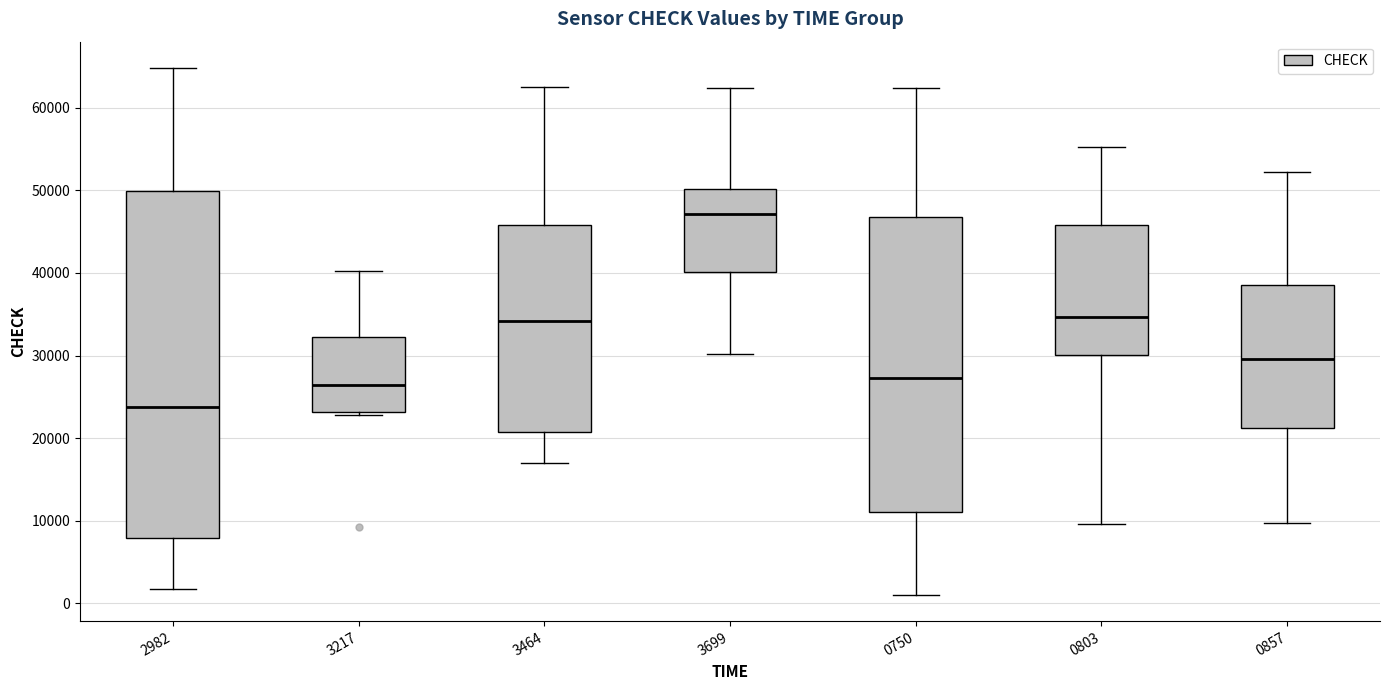

Reading left to right, read every box against the y-axis: the position of its median line, the range the box covers, and the ends of its whiskers. The values are not printed on the chart, so give them approximately, as read against the axis.

2982: median 24000, box 8000 to 50000, whiskers 2000 to 65000
3217: median 26000, box 23000 to 32000, whiskers 23000 (just below the box's lower edge) to 40000
3464: median 34000, box 21000 to 46000, whiskers 17000 to 62000
3699: median 47000, box 40000 to 50000, whiskers 30000 to 62000
0750: median 27000, box 11000 to 47000, whiskers 1000 to 62000
0803: median 35000, box 30000 to 46000, whiskers 10000 to 55000
0857: median 30000, box 21000 to 39000, whiskers 10000 to 52000